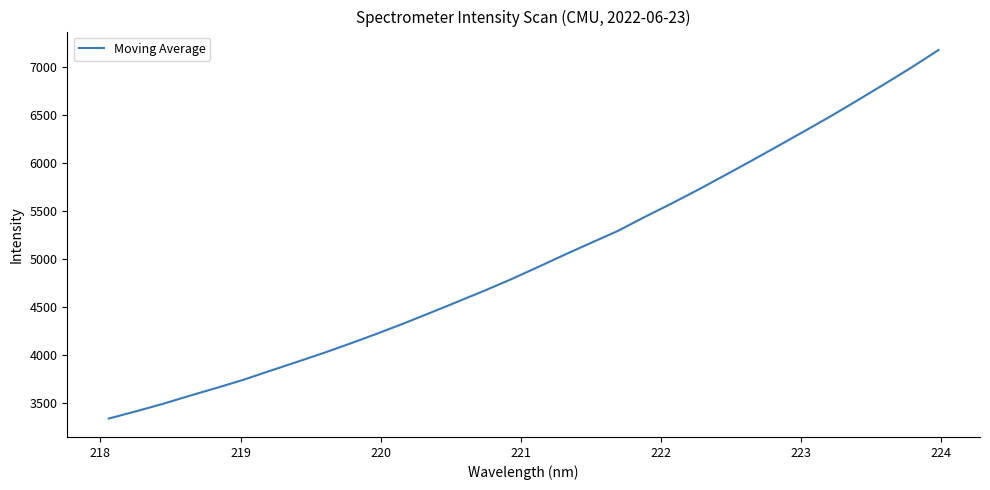

What is the difference between the maximum and minimum values?

3829.0